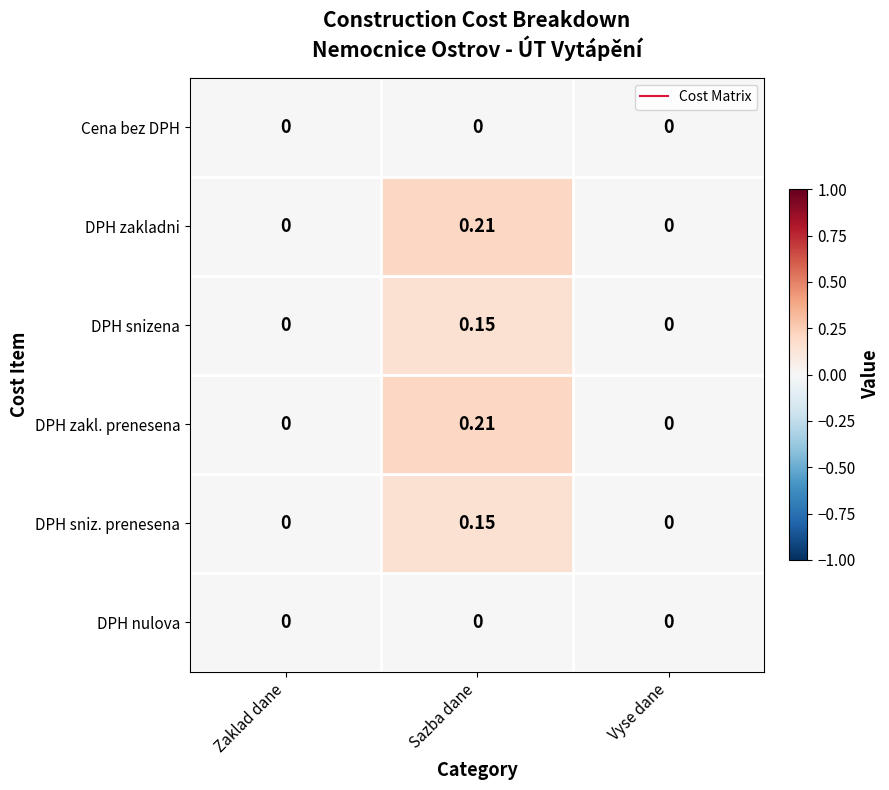

At which label does DPH snizena reach its peak?

Sazba dane